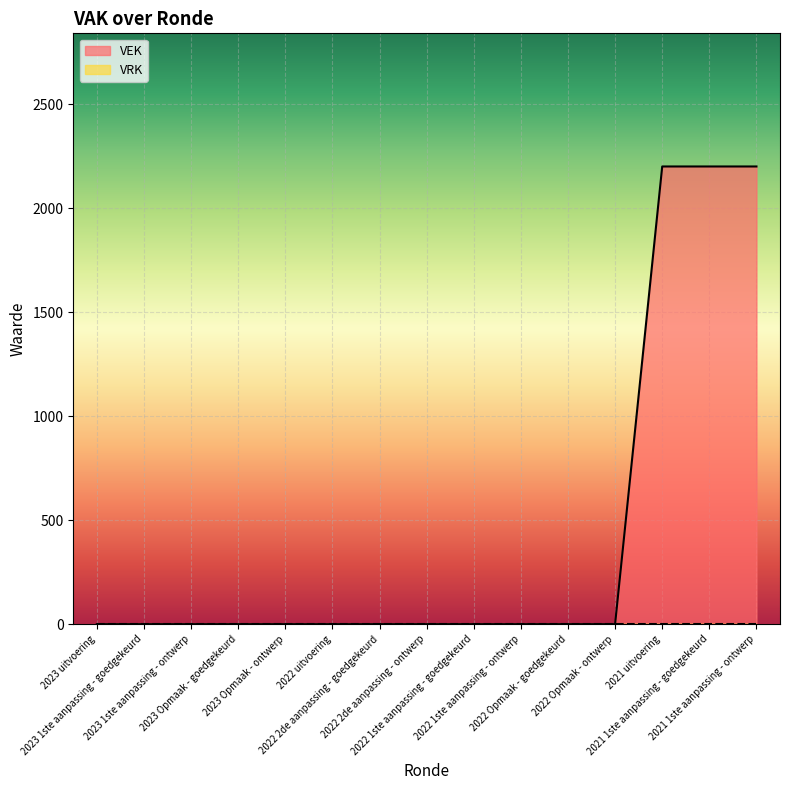

Rank the categories by value from lowest to highest.

2023 uitvoering, 2023 1ste aanpassing - goedgekeurd, 2023 1ste aanpassing - ontwerp, 2023 Opmaak - goedgekeurd, 2023 Opmaak - ontwerp, 2022 uitvoering, 2022 2de aanpassing - goedgekeurd, 2022 2de aanpassing - ontwerp, 2022 1ste aanpassing - goedgekeurd, 2022 1ste aanpassing - ontwerp, 2022 Opmaak - goedgekeurd, 2022 Opmaak - ontwerp, 2021 uitvoering, 2021 1ste aanpassing - goedgekeurd, 2021 1ste aanpassing - ontwerp